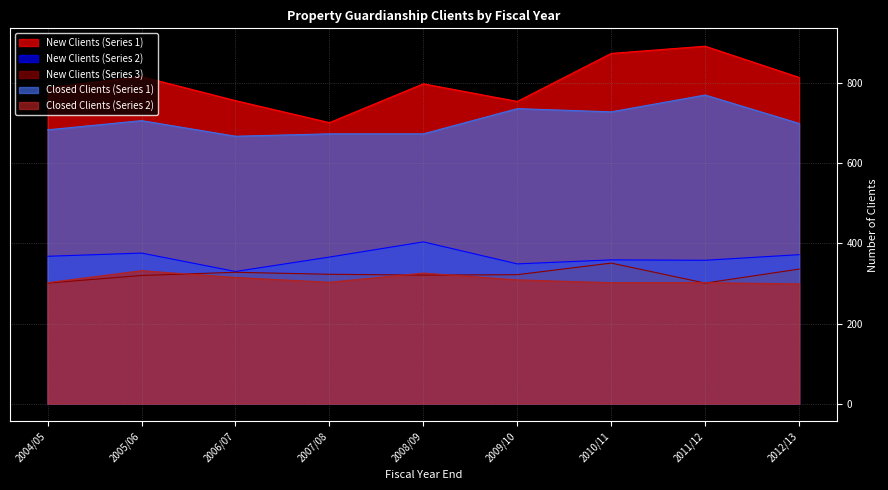

What is the sum of the Closed Clients (Series 2) values at 2009/10 and 2010/11?

611